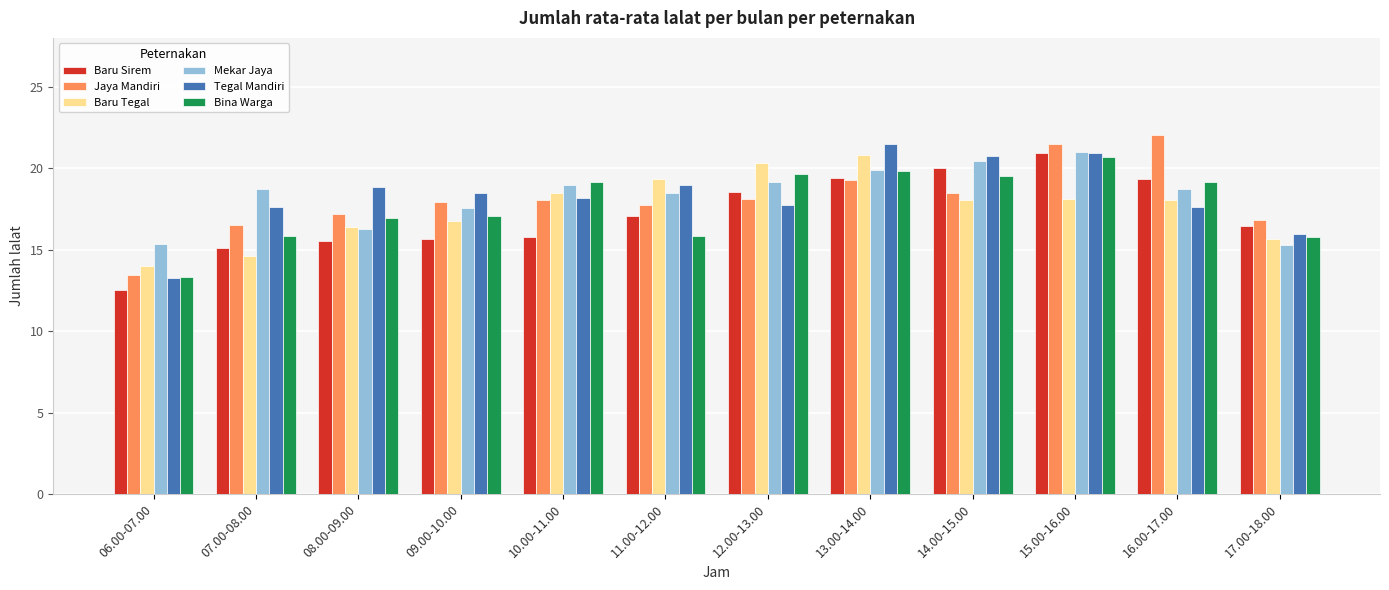

Is the value of Baru Tegal at 15.00-16.00 greater than the value of Mekar Jaya at 10.00-11.00?

No